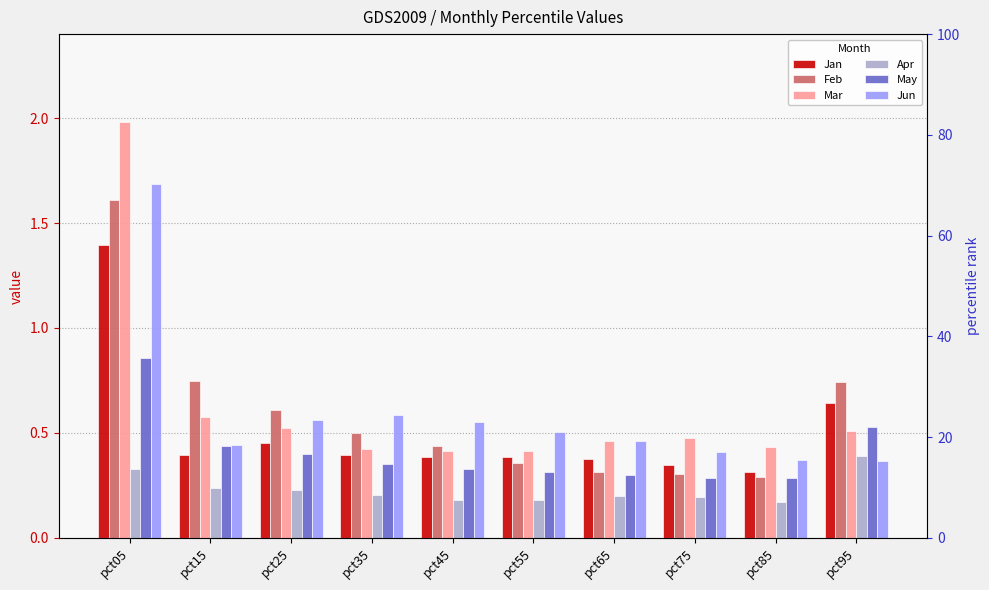

Reading left to right, list all the values displayed in this chart.

Jan: pct05=1.4	pct15=0.4	pct25=0.4	pct35=0.4	pct45=0.4	pct55=0.4	pct65=0.4	pct75=0.3	pct85=0.3	pct95=0.6
Feb: pct05=1.6	pct15=0.7	pct25=0.6	pct35=0.5	pct45=0.4	pct55=0.4	pct65=0.3	pct75=0.3	pct85=0.3	pct95=0.7
Mar: pct05=2.0	pct15=0.6	pct25=0.5	pct35=0.4	pct45=0.4	pct55=0.4	pct65=0.5	pct75=0.5	pct85=0.4	pct95=0.5
Apr: pct05=0.3	pct15=0.2	pct25=0.2	pct35=0.2	pct45=0.2	pct55=0.2	pct65=0.2	pct75=0.2	pct85=0.2	pct95=0.4
May: pct05=0.9	pct15=0.4	pct25=0.4	pct35=0.3	pct45=0.3	pct55=0.3	pct65=0.3	pct75=0.3	pct85=0.3	pct95=0.5
Jun: pct05=1.7	pct15=0.4	pct25=0.6	pct35=0.6	pct45=0.6	pct55=0.5	pct65=0.5	pct75=0.4	pct85=0.4	pct95=0.4